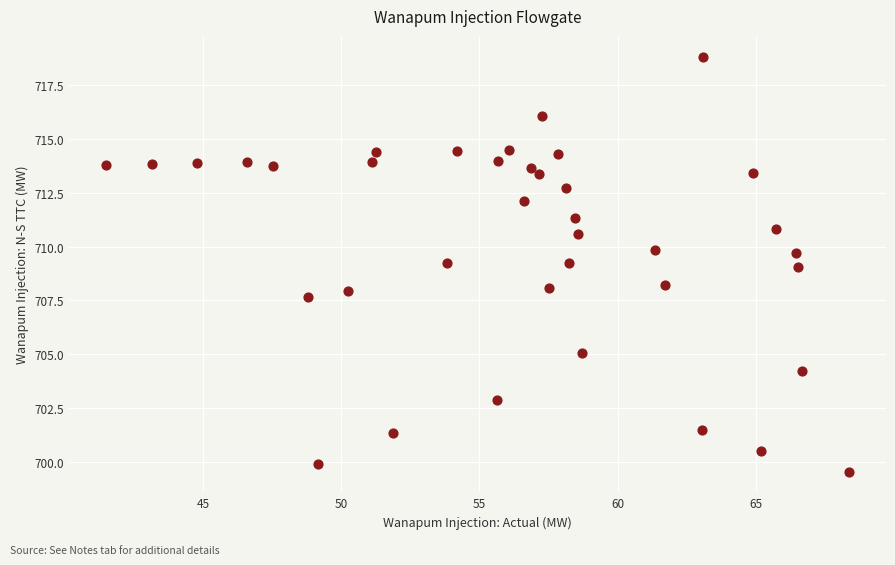

What is the range of X values (max minus min)?

26.9